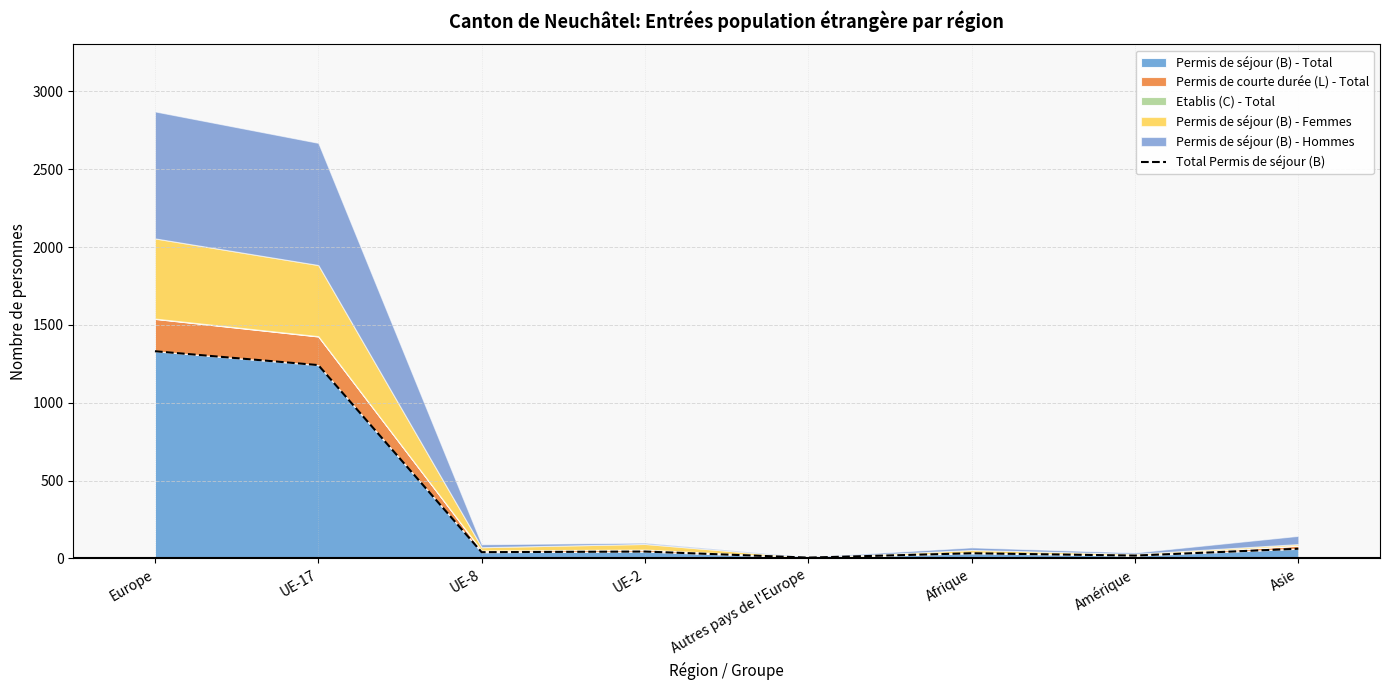

What is the sum of all values?

2775